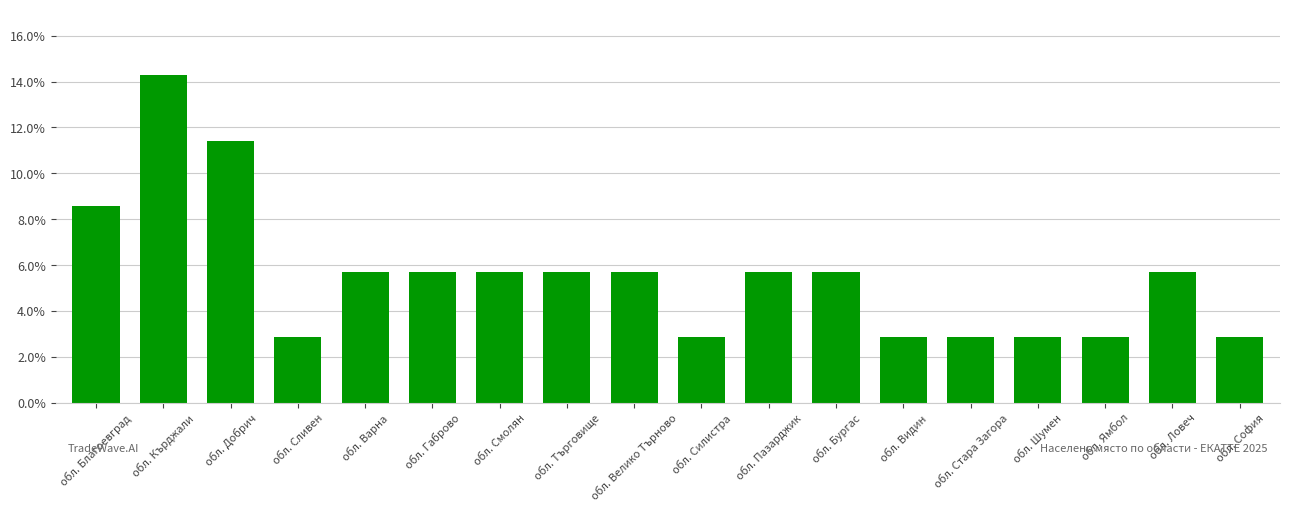

Are the bars horizontal?

No